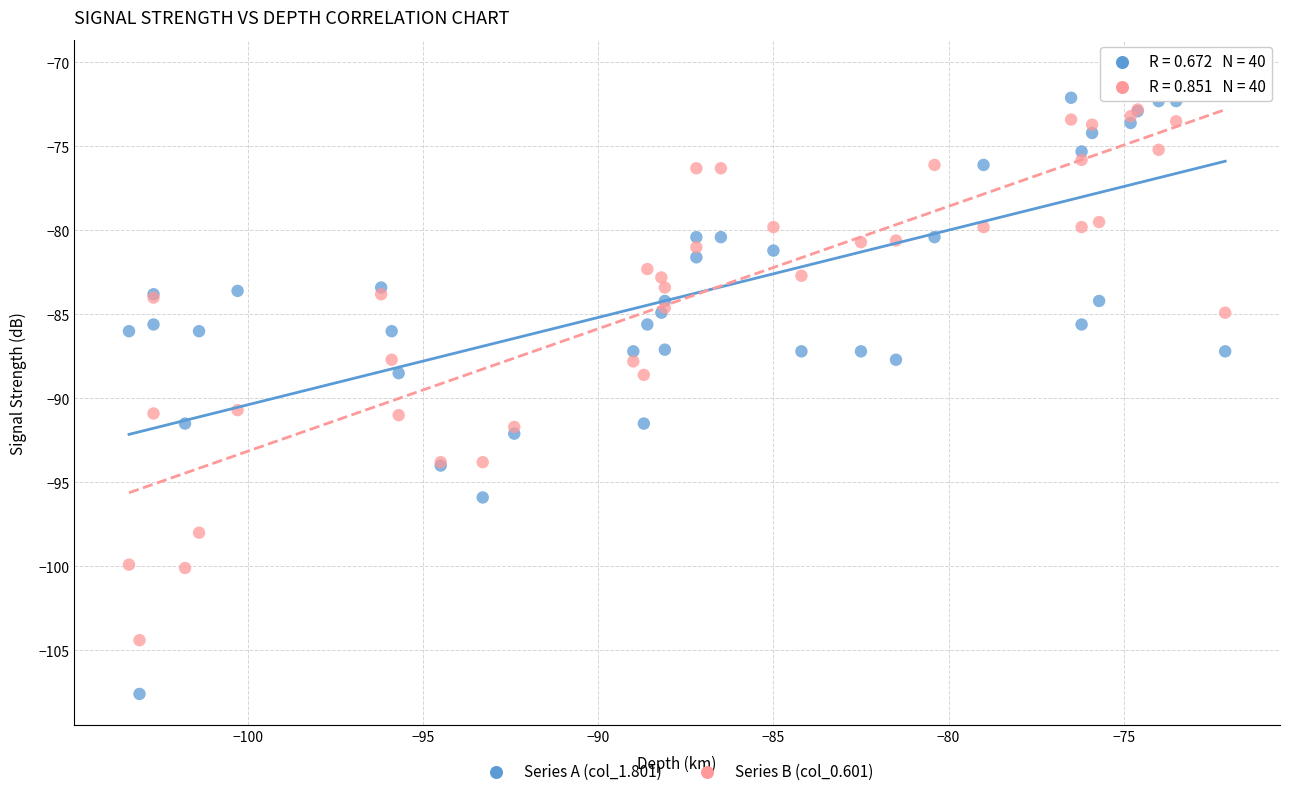

What are all the series names shown in the legend?

Series A (col_1.801), Series B (col_0.601)